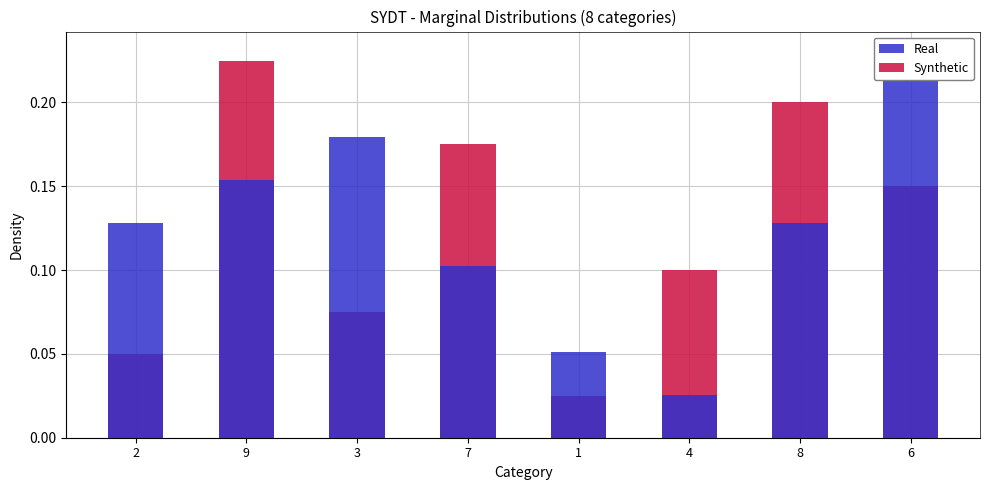

Reading right to left, extract all data points from this chart.

col_3: 6=0.2	8=0.1	4=0.0	1=0.1	7=0.1	3=0.2	9=0.2	2=0.1
col_2: 6=0.1	8=0.2	4=0.1	1=0.0	7=0.2	3=0.1	9=0.2	2=0.1